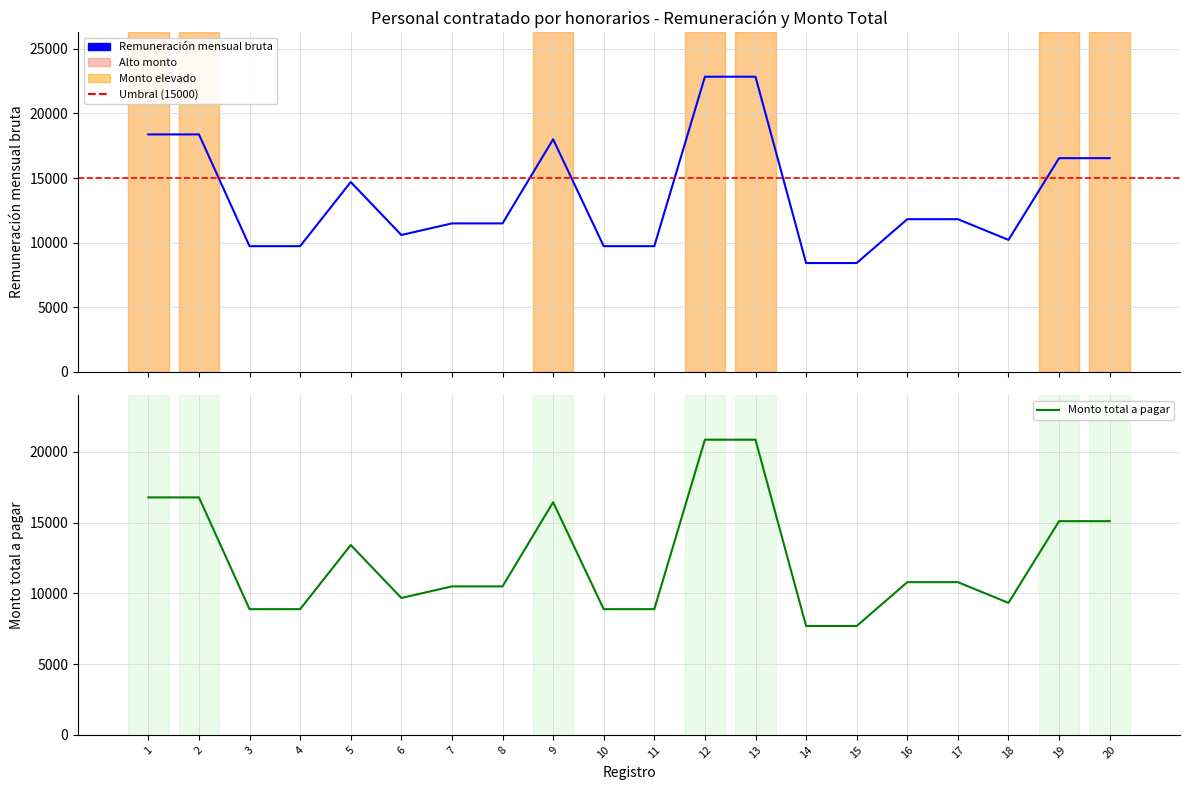

Which label corresponds to the largest value in the chart?

12